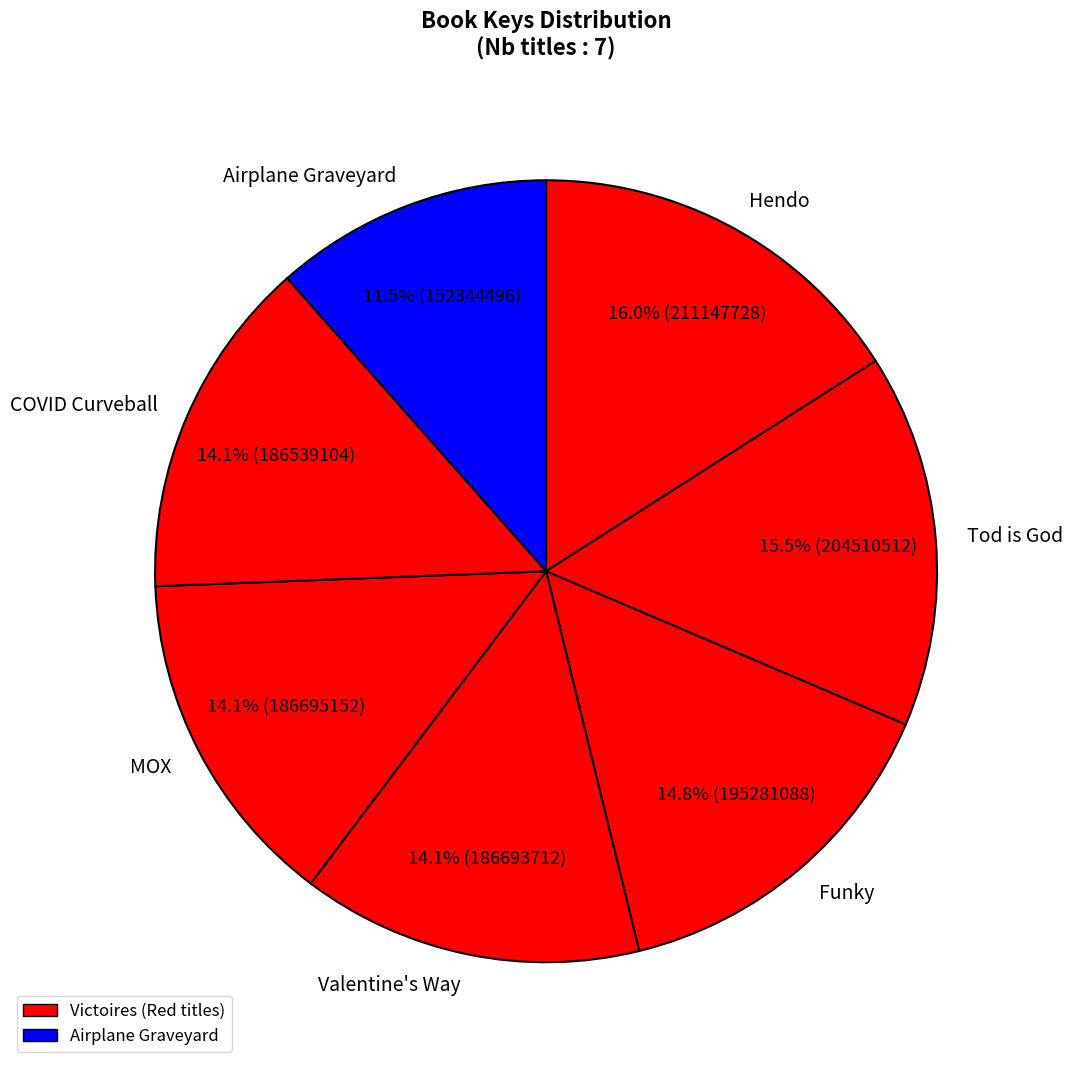

What is the smallest slice in the pie chart?

Airplane Graveyard